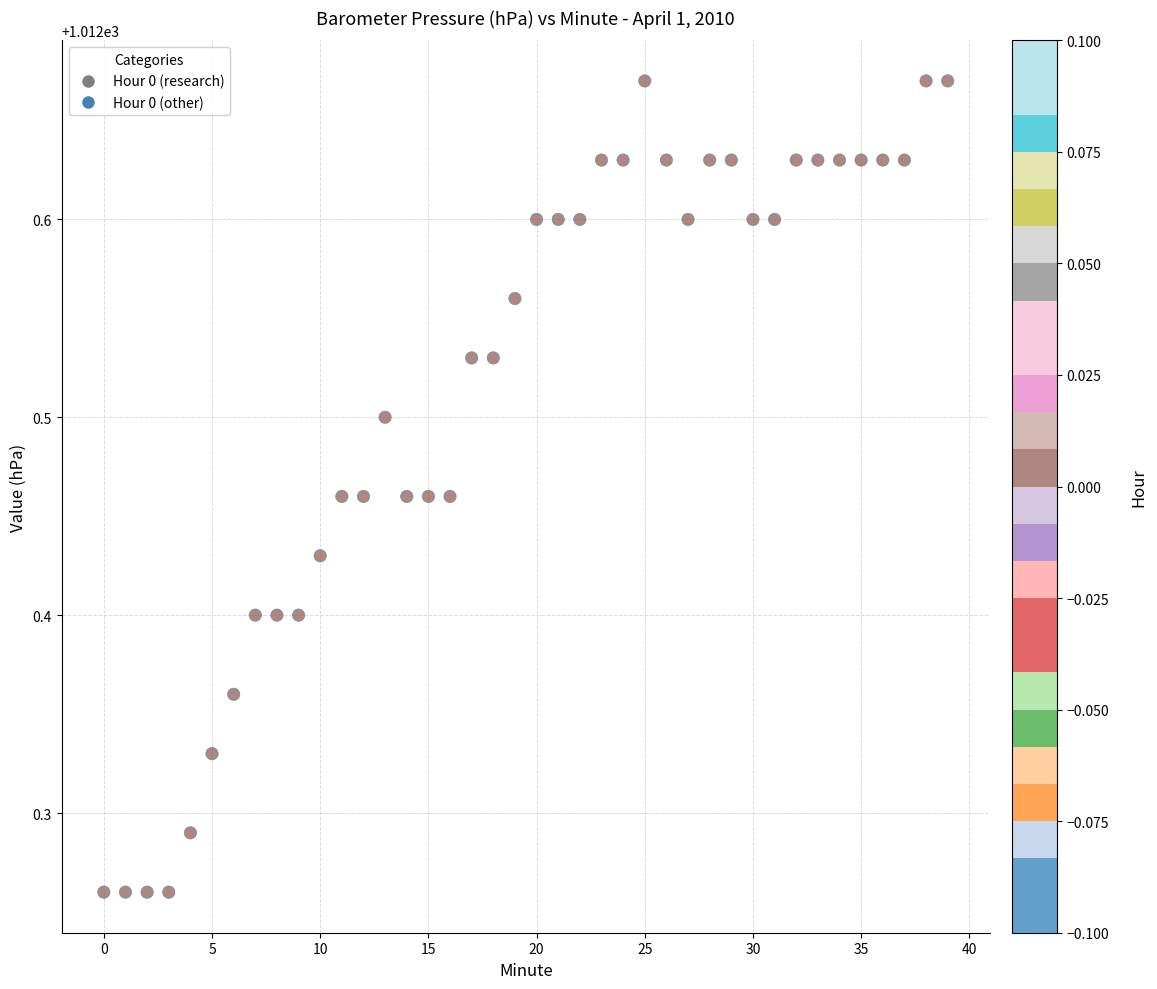

What is the range of Y values (max minus min)?

0.4